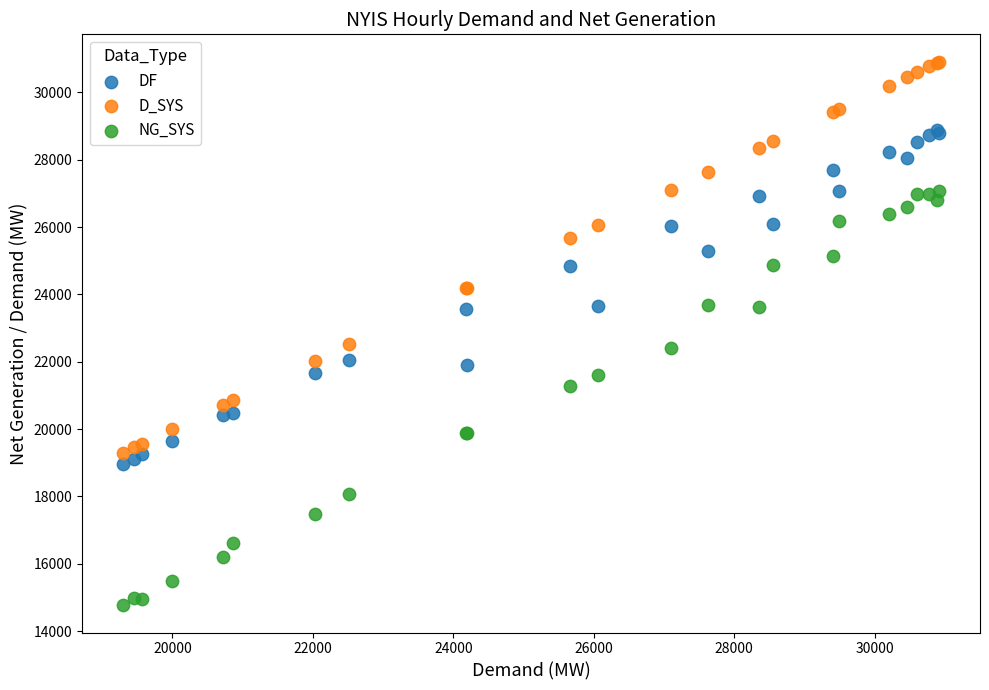

Which series reaches the minimum Y coordinate?

NG_SYS